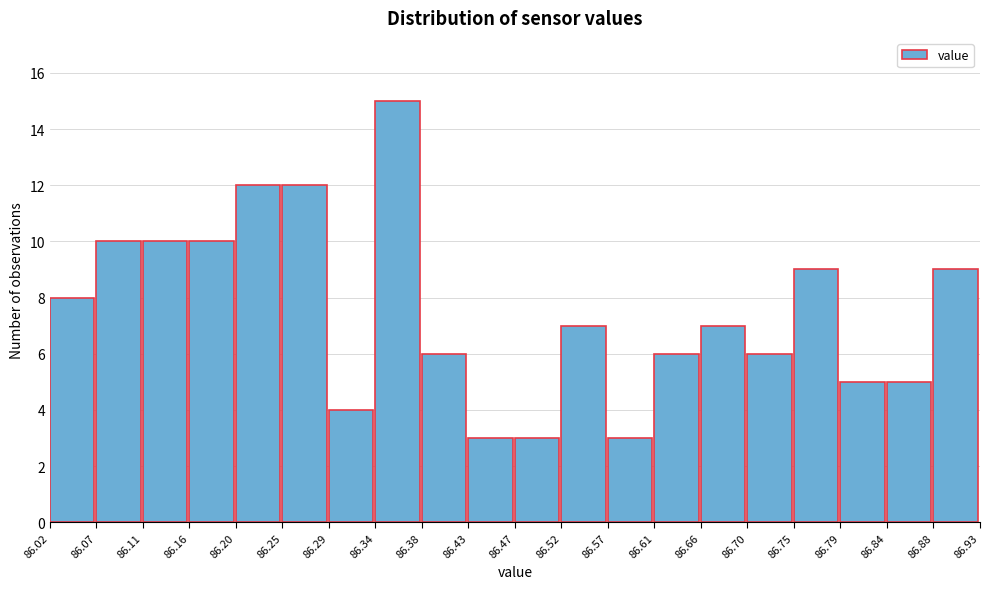

Reading left to right, transcribe this chart: for each bar, give the range it covers on the x-axis and its height. The values are not printed on the chart, so give them approximately, as read against the axis.

86.02 to 86.07: 8
86.07 to 86.11: 10
86.11 to 86.16: 10
86.16 to 86.20: 10
86.20 to 86.25: 12
86.25 to 86.29: 12
86.29 to 86.34: 4
86.34 to 86.38: 15
86.38 to 86.43: 6
86.43 to 86.47: 3
86.47 to 86.52: 3
86.52 to 86.57: 7
86.57 to 86.61: 3
86.61 to 86.66: 6
86.66 to 86.70: 7
86.70 to 86.75: 6
86.75 to 86.79: 9
86.79 to 86.84: 5
86.84 to 86.88: 5
86.88 to 86.93: 9